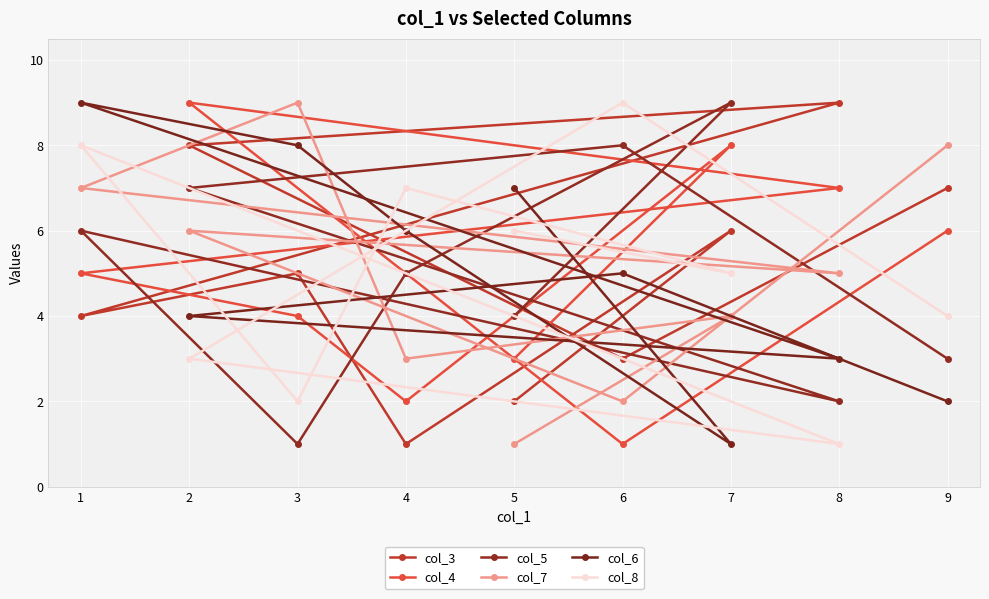

Reading left to right, what are all the values shown in this chart?

col_3: 1=4	2=8	3=5	4=1	5=2	6=3	7=6	8=9	9=7
col_4: 1=5	2=9	3=4	4=2	5=3	6=1	7=8	8=7	9=6
col_5: 1=6	2=7	3=1	4=5	5=4	6=8	7=9	8=2	9=3
col_7: 1=7	2=6	3=9	4=3	5=1	6=2	7=4	8=5	9=8
col_6: 1=9	2=4	3=8	4=6	5=7	6=5	7=1	8=3	9=2
col_8: 1=8	2=3	3=2	4=7	5=6	6=9	7=5	8=1	9=4